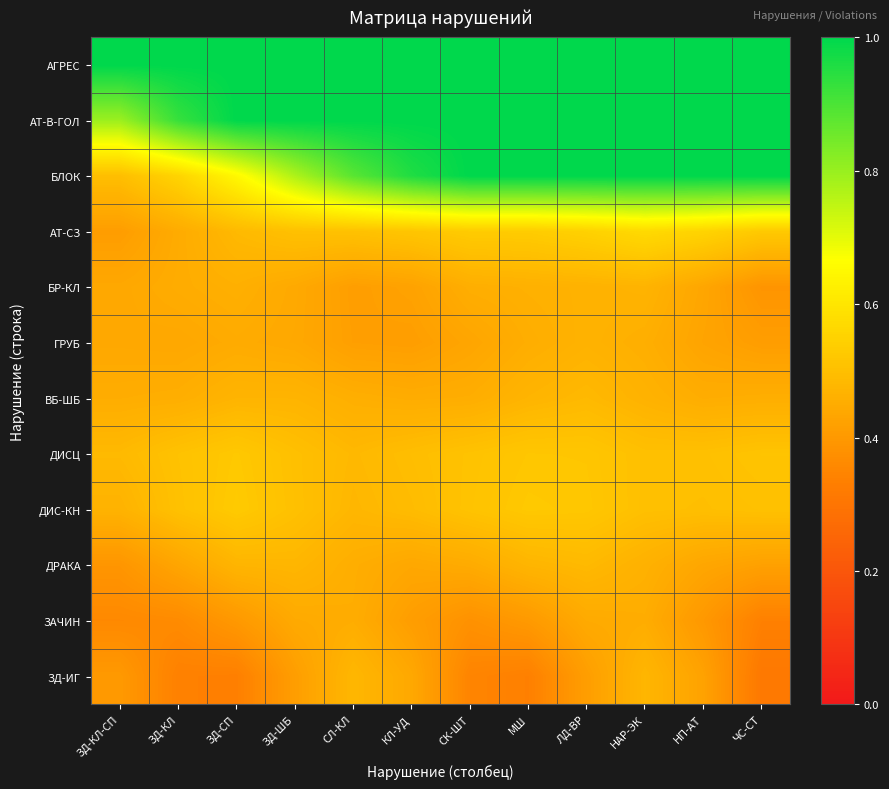

Which has a higher value, МШ or НП-АТ?

МШ